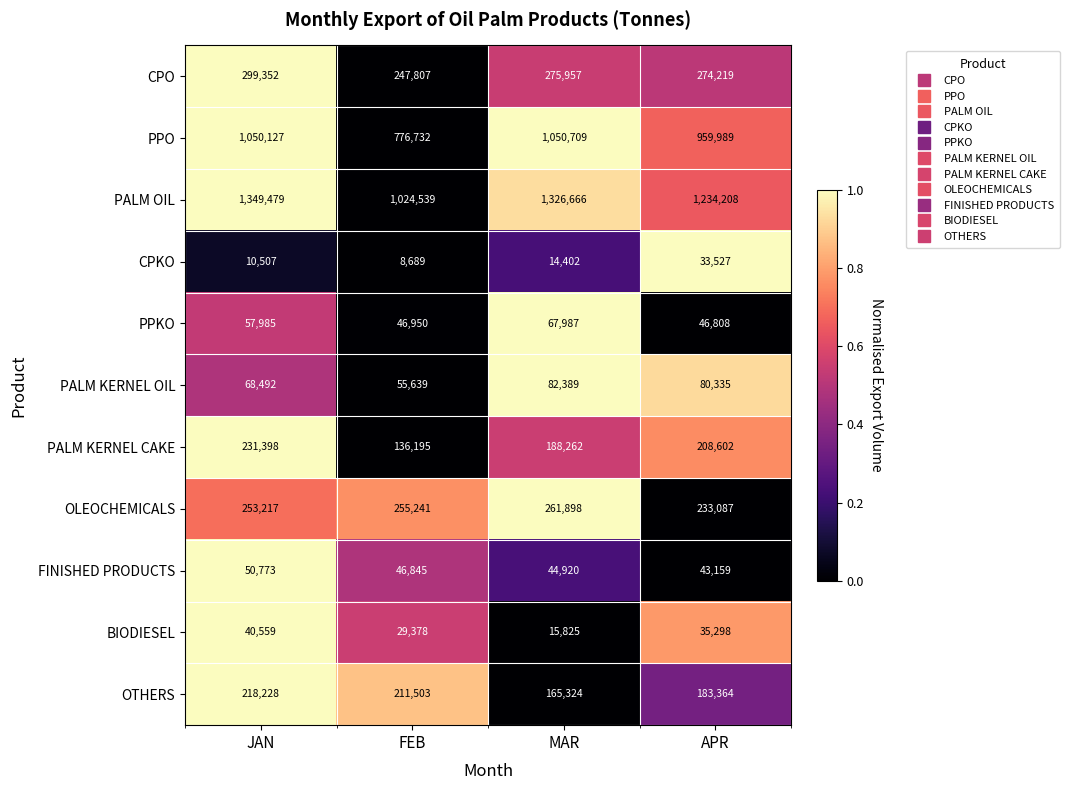

What is the total value across all series at FEB?

2839518